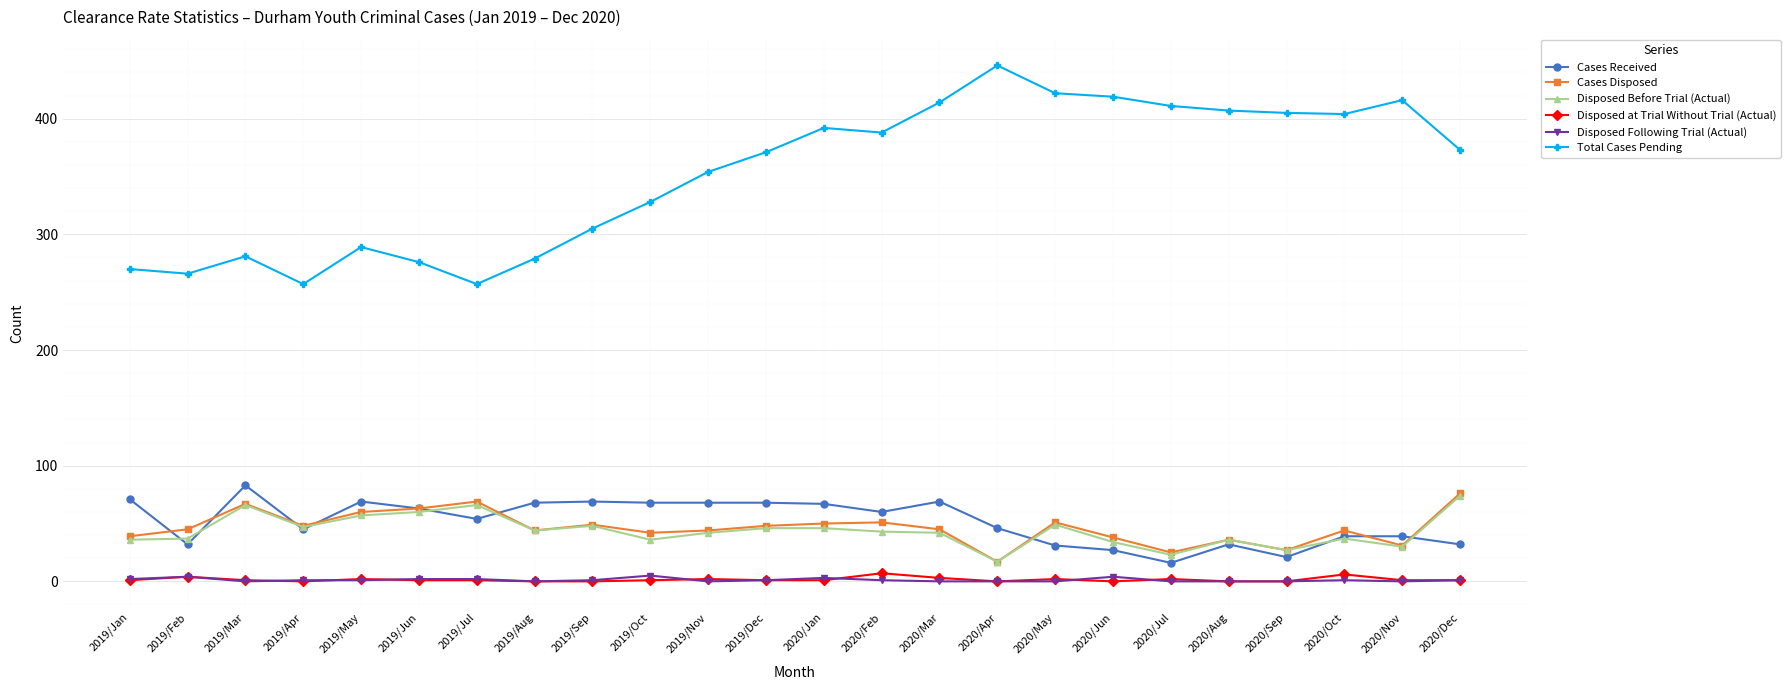

What is the label of the 12th point from the left?

2019/Dec